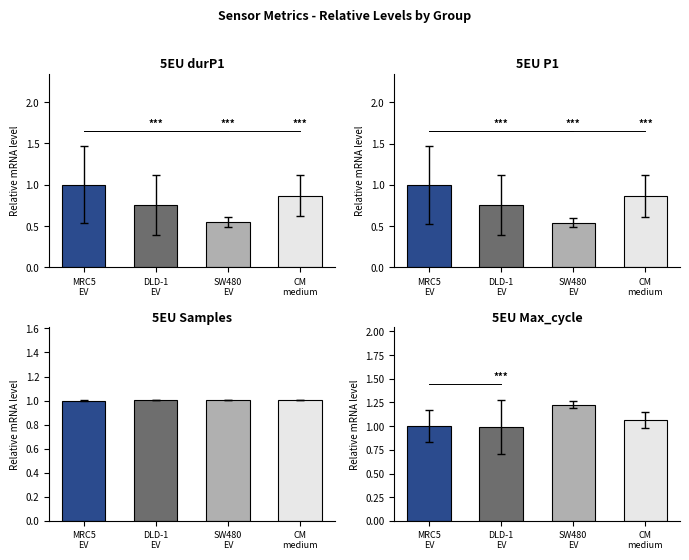

Are the bars grouped side by side (vs. stacked)?

Yes